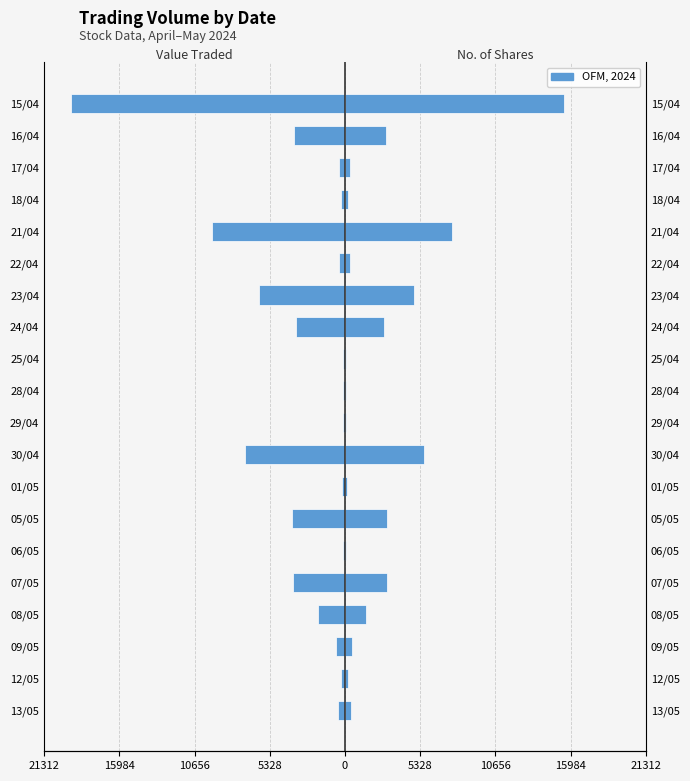

List the series in order of their overall mean, lowest first.

Value Traded, No. of Shares